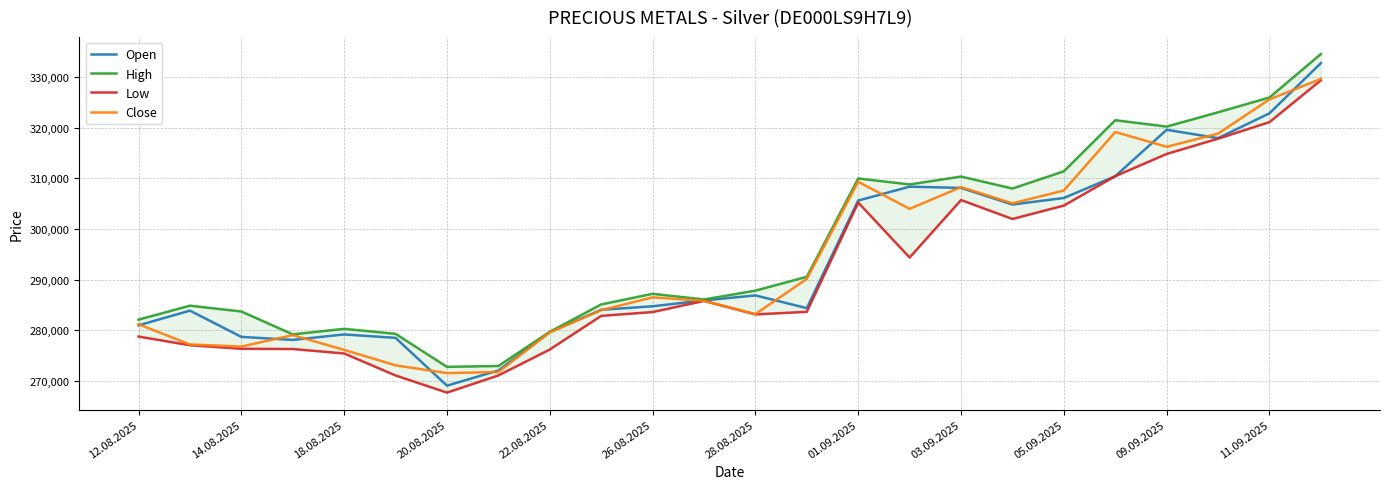

What is the difference between the second highest and second lowest values in the Open series?

50788